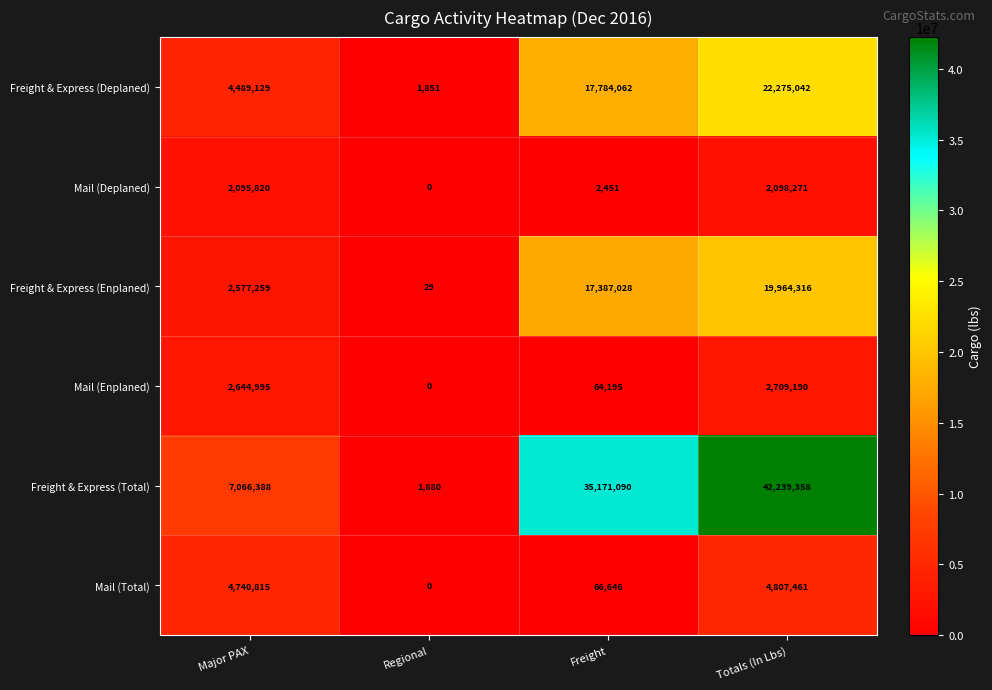

What is the difference between the maximum and minimum values in the Mail (Deplaned) series?

2098271